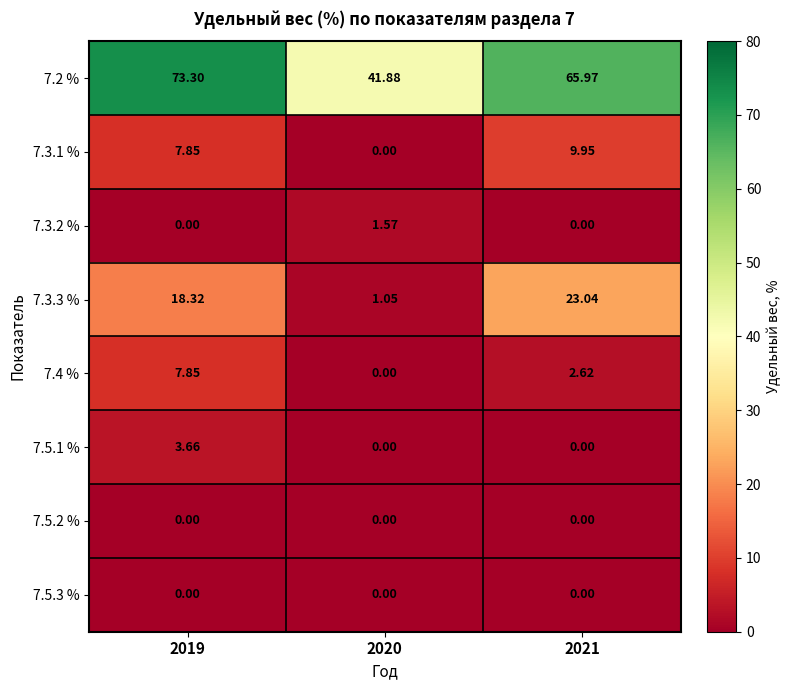

Is the value of 7.3.2 % at 2020 greater than the value of 7.5.3 % at 2019?

Yes